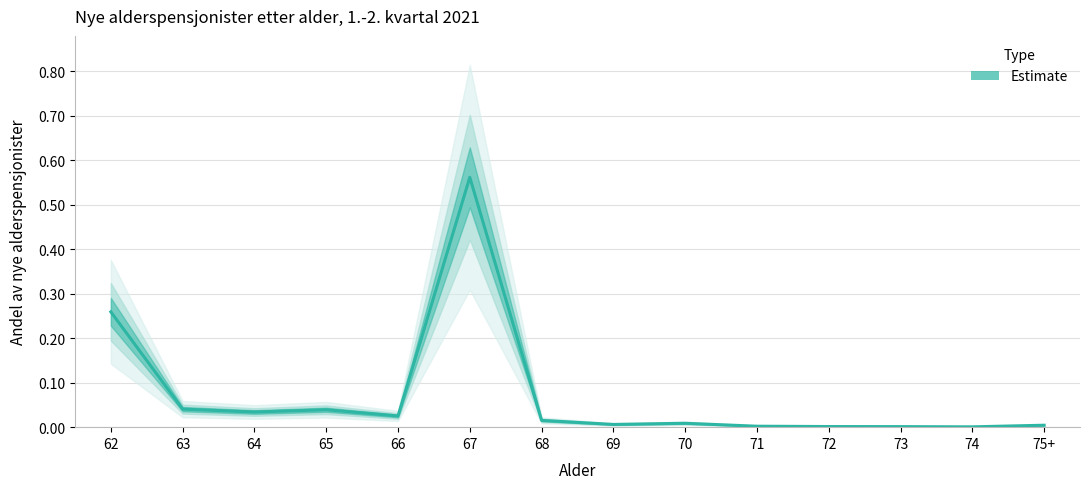

Does the chart have visible grid lines?

Yes